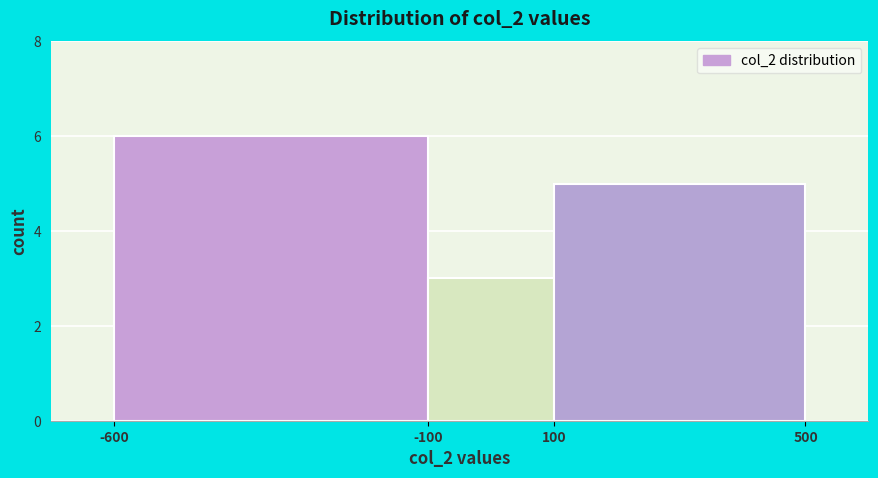

What is the height of the bar covering -100 to 100 on the x-axis? The values are not printed on the chart, so give them approximately, as read against the axis.

3